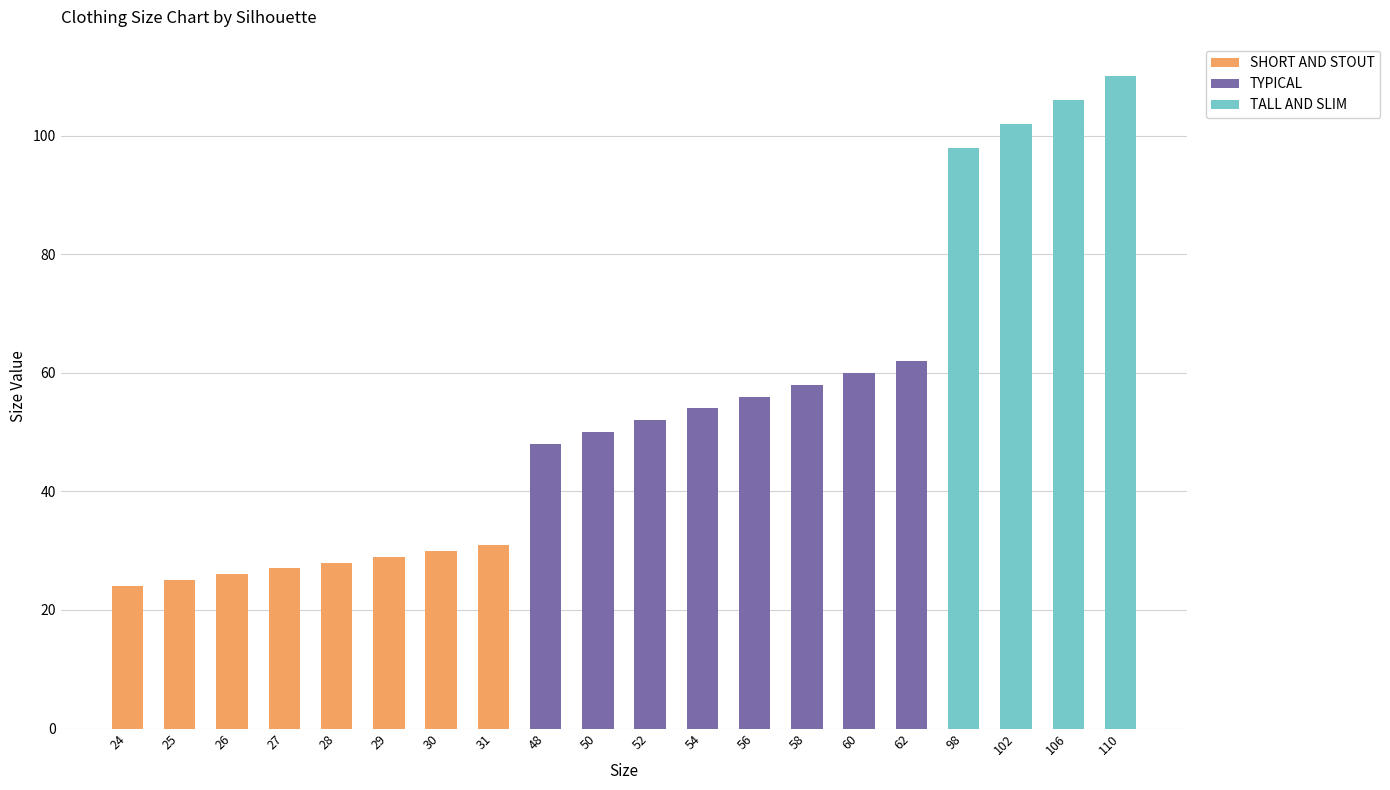

Is it true that SHORT AND STOUT equals -18 at 102?

False